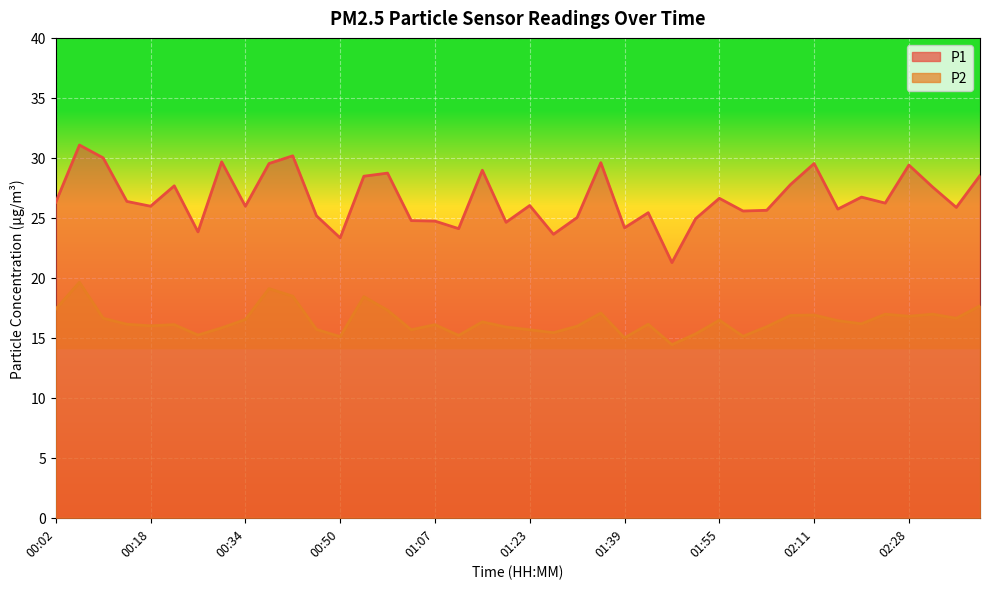

True or false: P1 and P2 cross at least once.

False